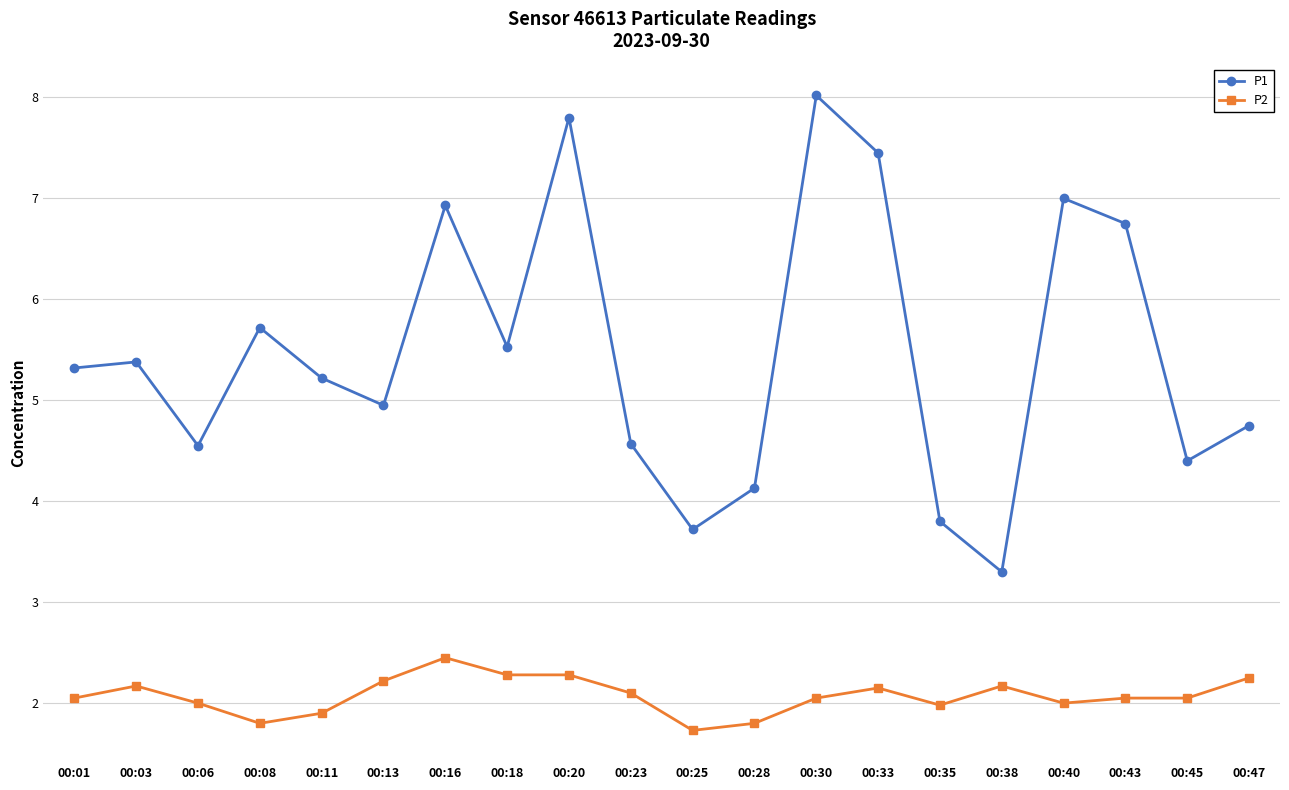

True or false: P2 has a value of 2.6 at 00:40.

False